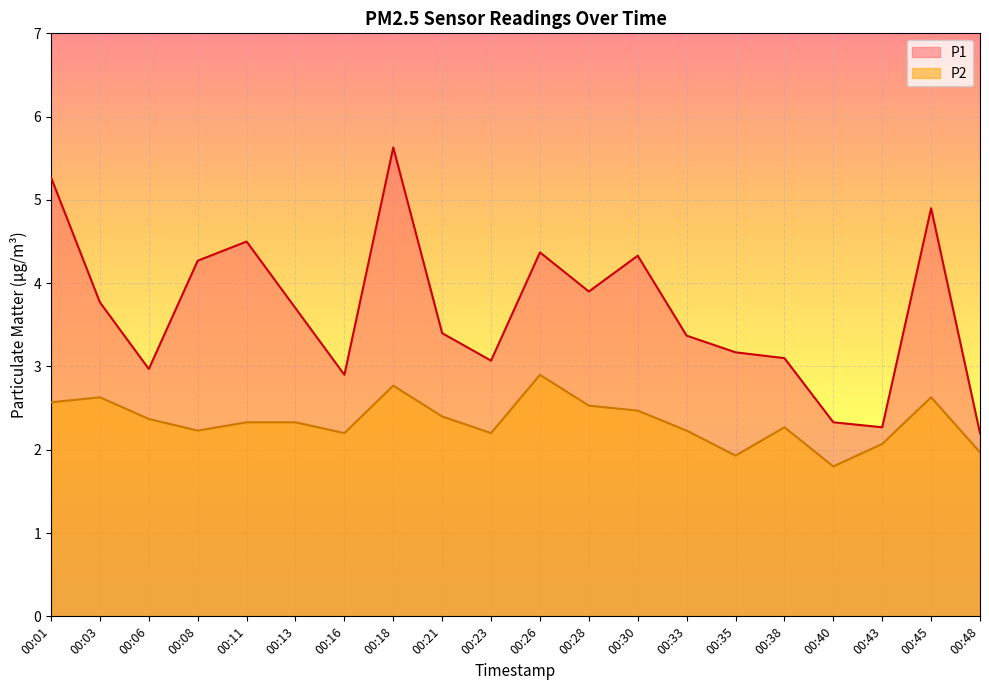

What is the spread (max minus min) of values at 00:35?

1.2